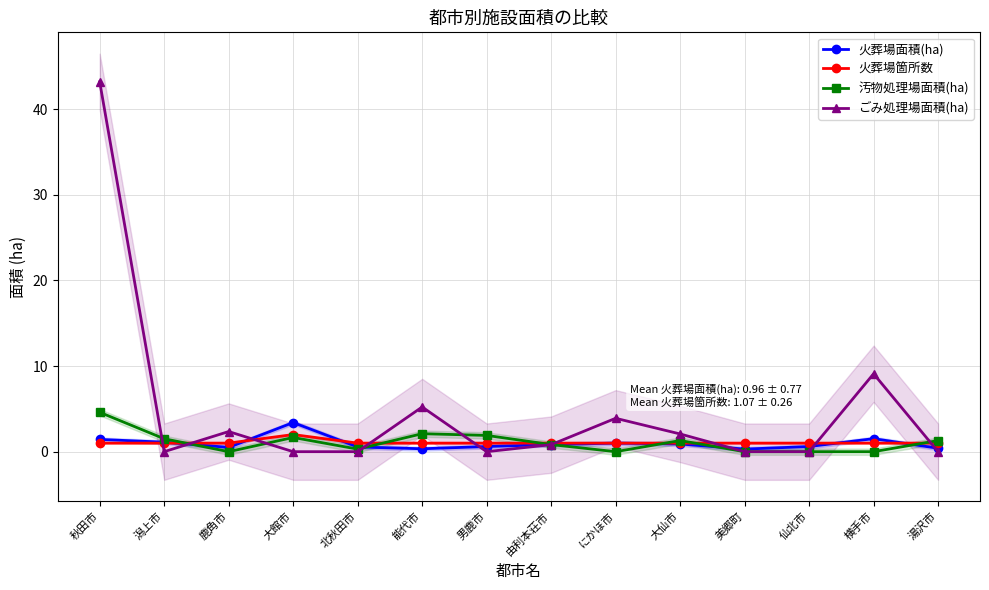

Reading left to right, transcribe all the data shown in this chart.

火葬場面積(ha): 秋田市=1.4	潟上市=1.1	鹿角市=0.5	大館市=3.4	北秋田市=0.6	能代市=0.3	男鹿市=0.6	由利本荘市=0.8	にかほ市=1.0	大仙市=0.9	美郷町=0.3	仙北市=0.6	横手市=1.5	湯沢市=0.4
火葬場箇所数: 秋田市=1.0	潟上市=1.0	鹿角市=1.0	大館市=2.0	北秋田市=1.0	能代市=1.0	男鹿市=1.0	由利本荘市=1.0	にかほ市=1.0	大仙市=1.0	美郷町=1.0	仙北市=1.0	横手市=1.0	湯沢市=1.0
汚物処理場面積(ha): 秋田市=4.6	潟上市=1.5	鹿角市=0.0	大館市=1.7	北秋田市=0.3	能代市=2.1	男鹿市=1.9	由利本荘市=0.8	にかほ市=0.0	大仙市=1.3	美郷町=0.0	仙北市=0.0	横手市=0.0	湯沢市=1.3
ごみ処理場面積(ha): 秋田市=43.2	潟上市=0.0	鹿角市=2.4	大館市=0.0	北秋田市=0.0	能代市=5.2	男鹿市=0.0	由利本荘市=0.8	にかほ市=3.9	大仙市=2.1	美郷町=0.0	仙北市=0.0	横手市=9.1	湯沢市=0.0